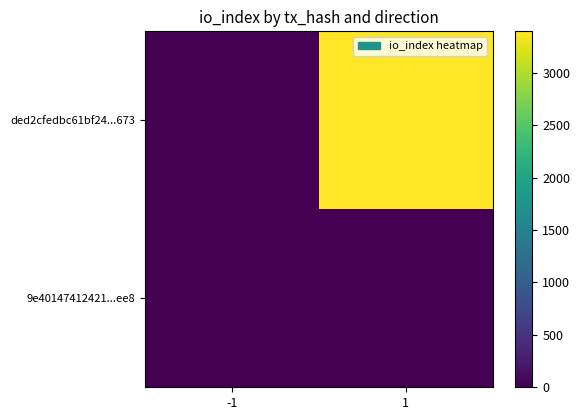

Reading left to right, extract all data points from this chart.

ded2cfedbc61bf24...673: -1=-1	1=3397
9e40147412421...ee8: -1=1	1=1